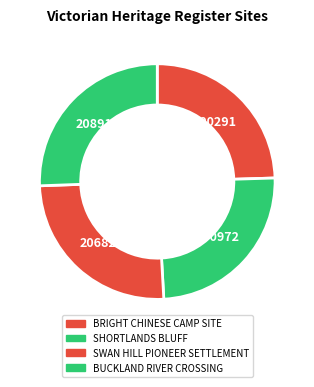

Which category has the biggest portion of the pie?

BUCKLAND RIVER CROSSING